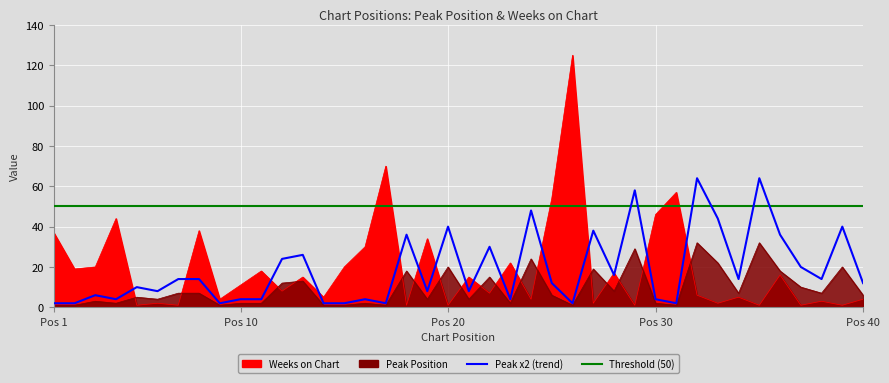

Reading right to left, what are all the values shown in this chart?

Peak Position: 6	20	7	10	18	32	7	22	32	1	2	29	8	19	1	6	24	2	15	4	20	4	18	1	2	1	1	13	12	2	2	1	7	7	4	5	2	3	1	1
Weeks on Chart: 4	1	3	1	16	1	5	2	6	57	46	1	17	2	125	54	4	22	7	15	1	34	1	70	30	20	5	15	8	18	11	4	38	1	2	1	44	20	19	37